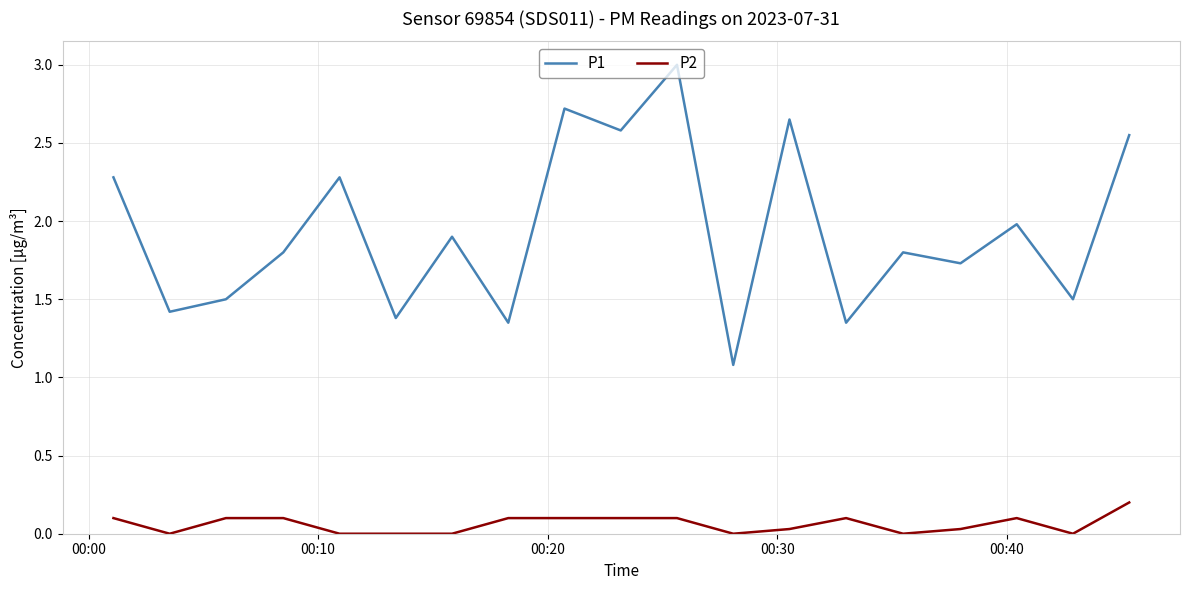

True or false: P2 and P1 intersect in this chart.

False